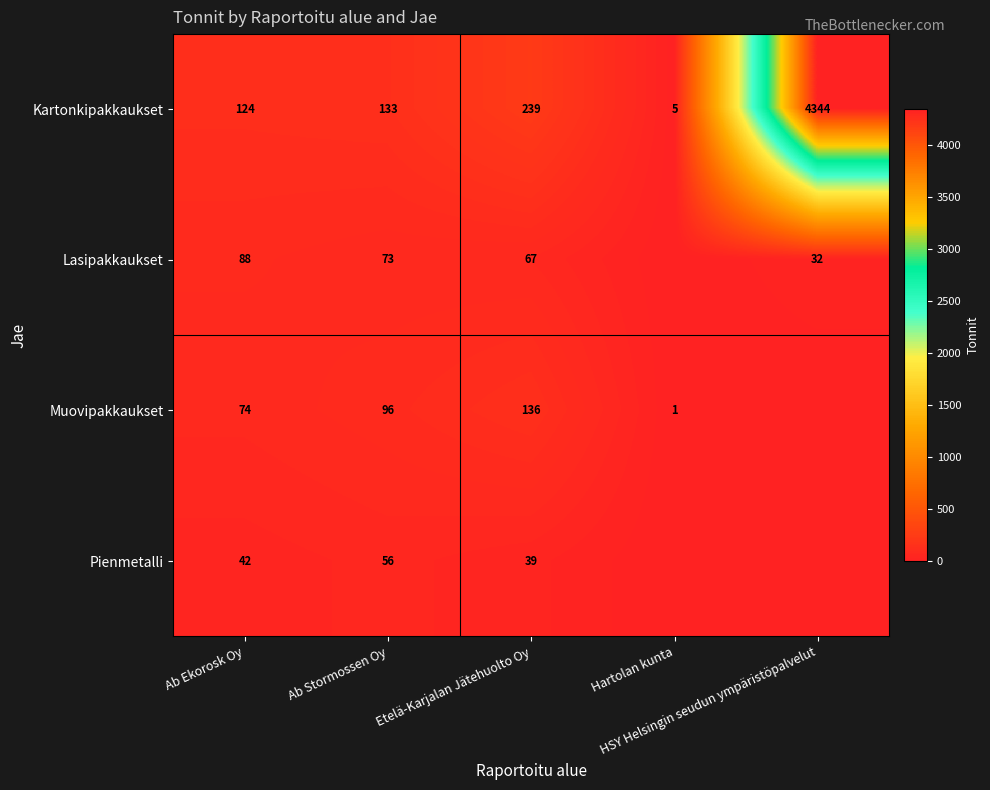

What is the sum of all Kartonkipakkaukset values?

4845